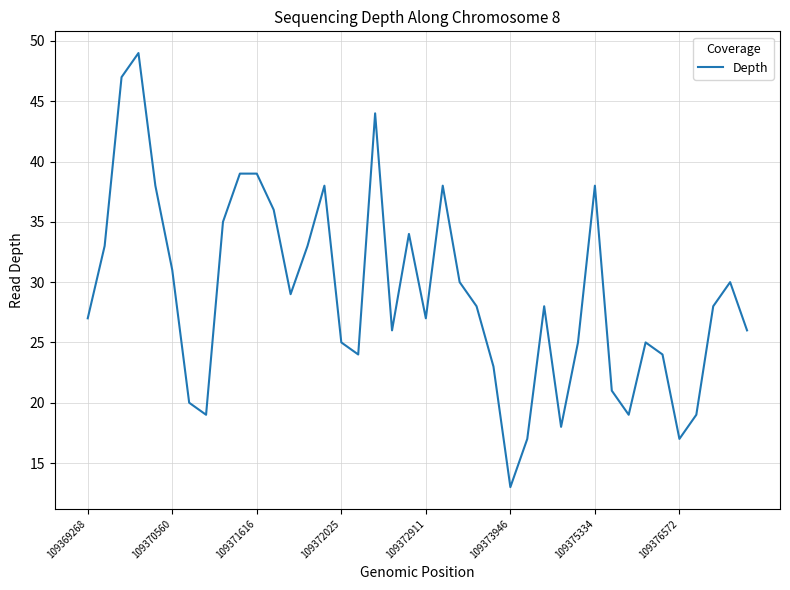

What is the smallest value displayed?

13